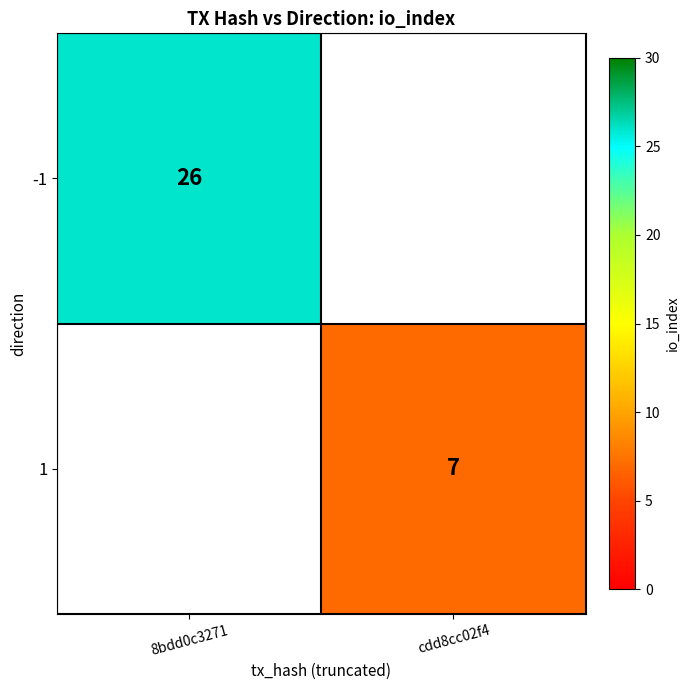

True or false: -1 has a value of 26 at 8bdd0c3271.

True